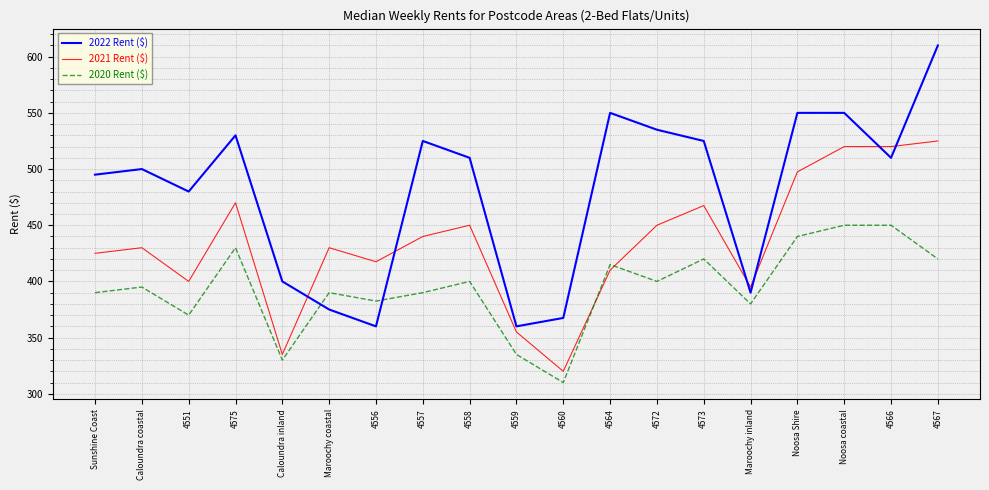

The 2022 Rent ($) series shows 207.6 at Sunshine Coast. True or false?

False